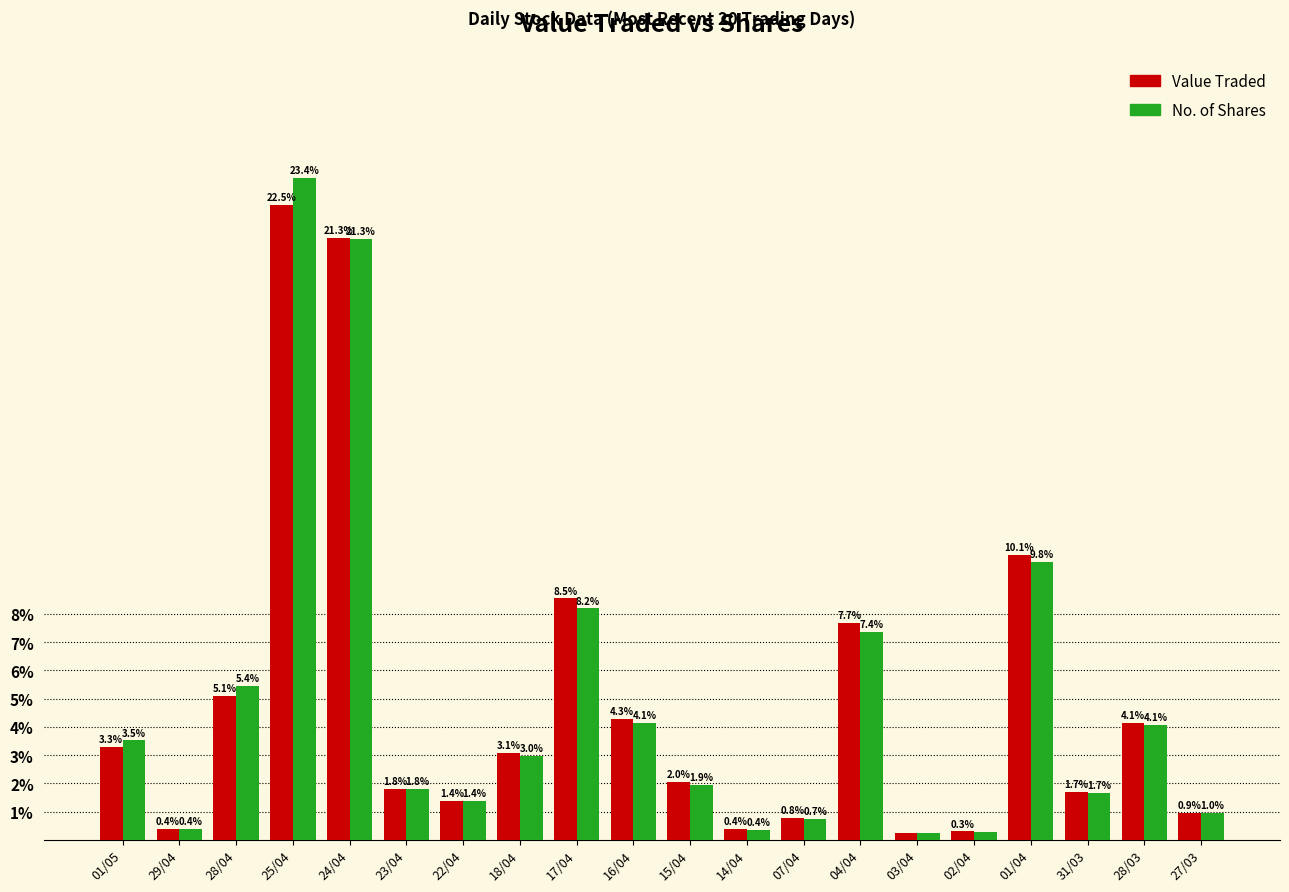

Where does the Value Traded series first go above 3?

01/05